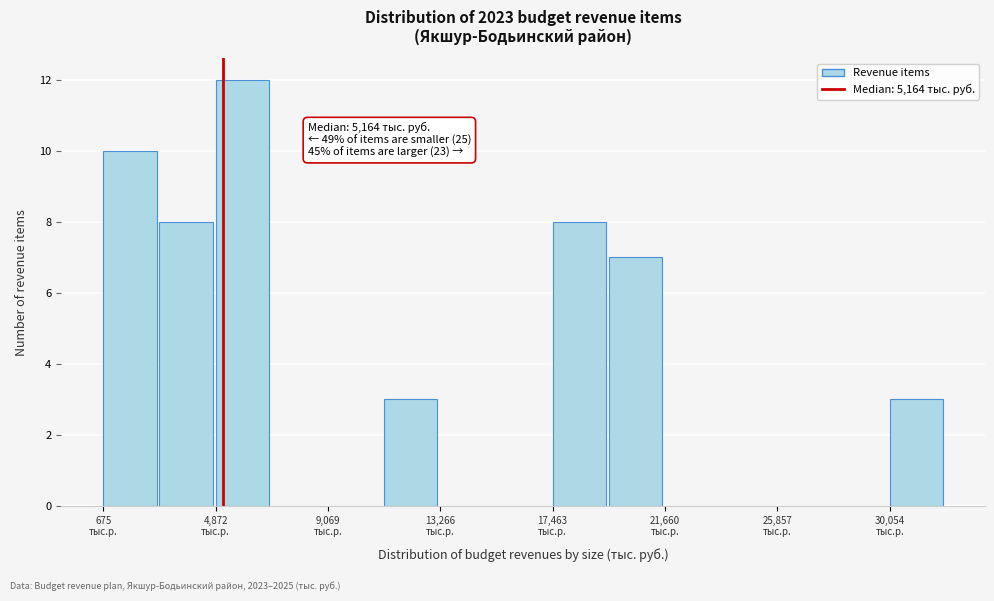

Which range on the x-axis has the tallest bar?

5000 to 7000